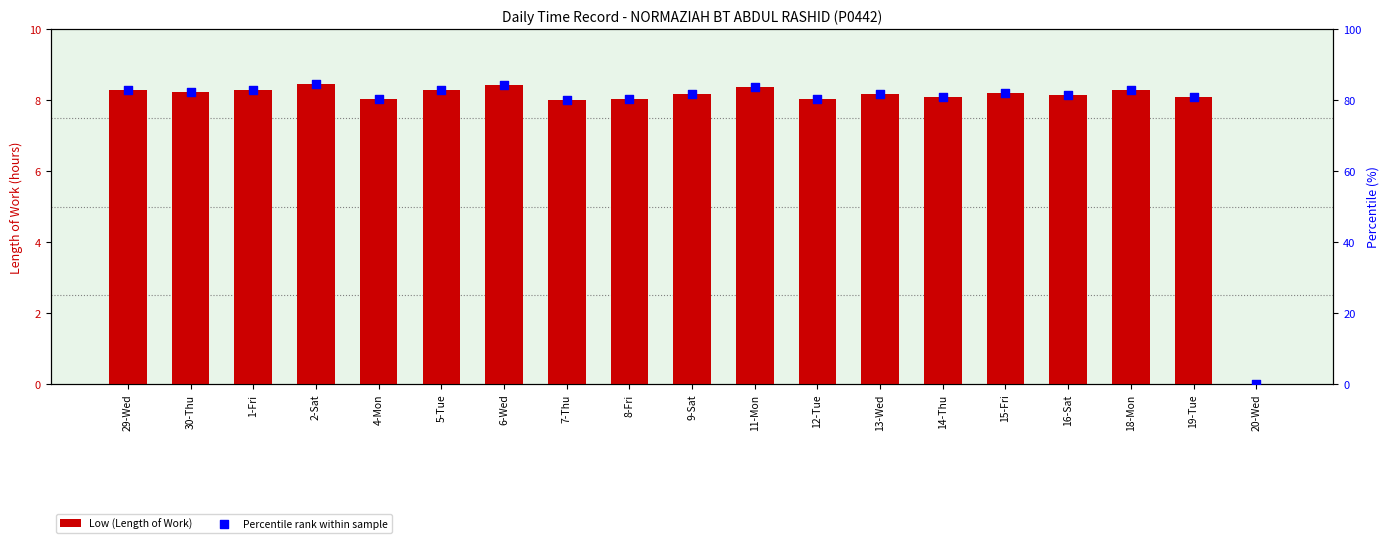

What are all the series names shown in the legend?

Low (Length of Work), Percentile rank within sample